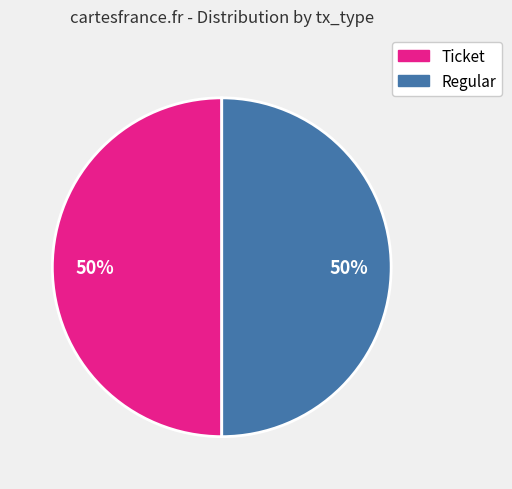

To the nearest percent, what is the average slice percentage?

50%